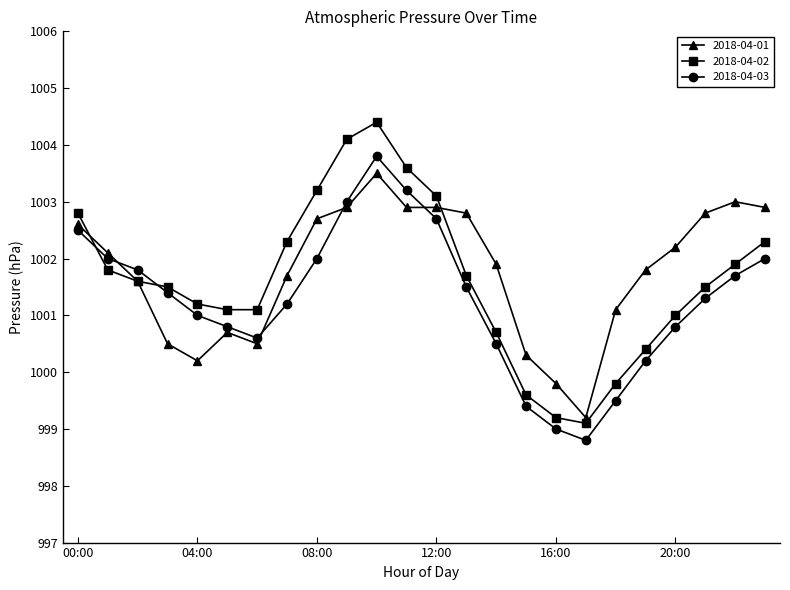

What is the value of the 2018-04-03 point at the 7th from the left?

1000.6